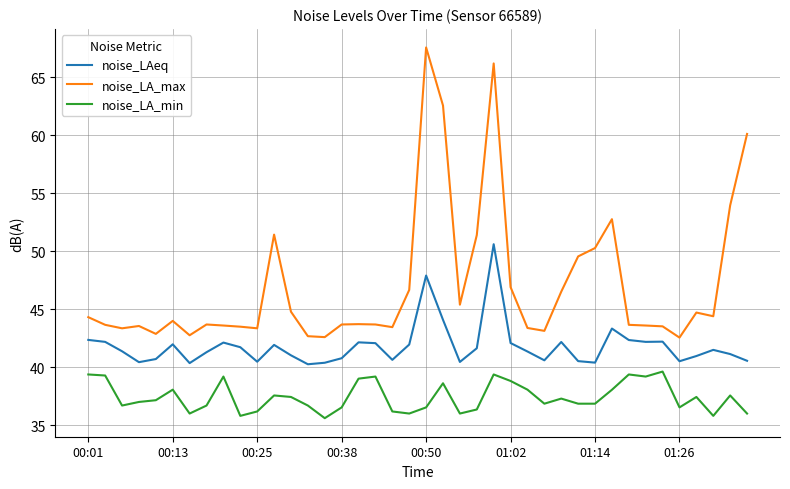

What is the maximum value shown in the chart?

67.6